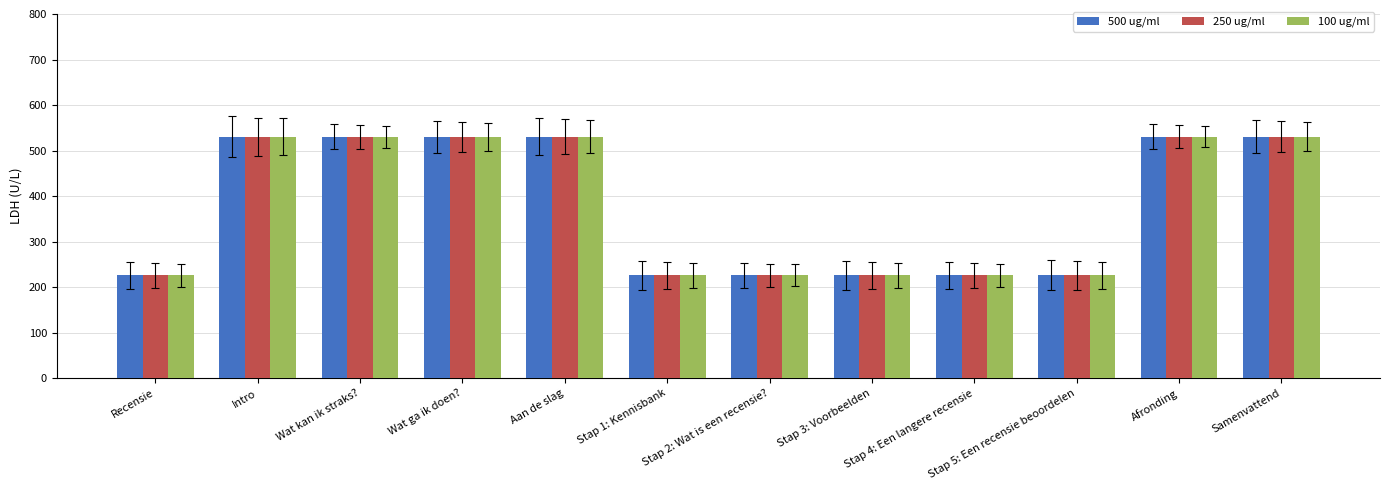

What is the total value across all series at Stap 1: Kennisbank?

677.5